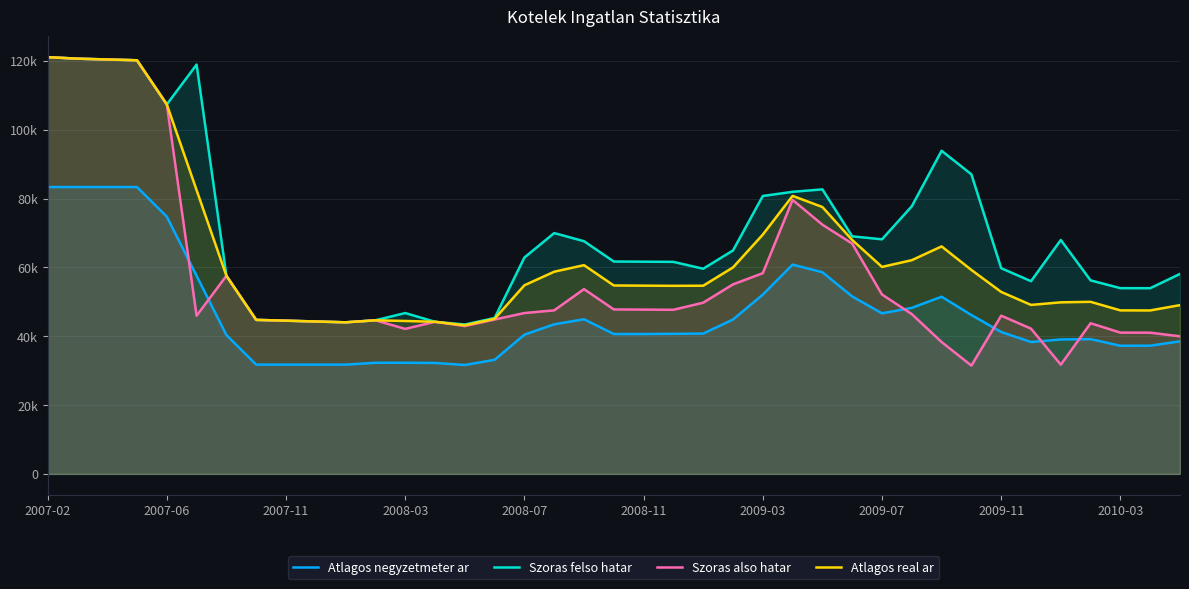

True or false: Szoras felso hatar has more than 2 points higher than both neighbors.

True